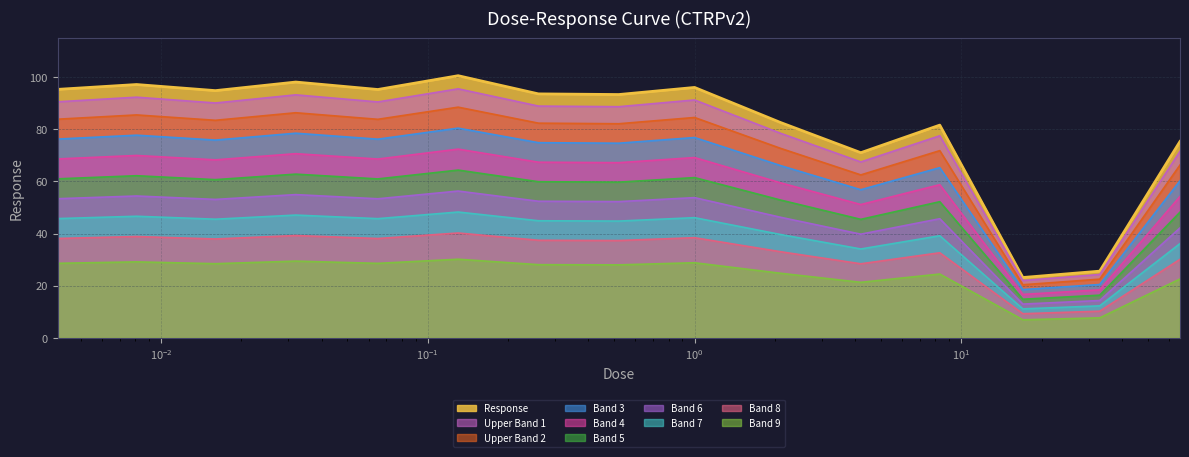

What is the minimum value shown in the chart?

6.9